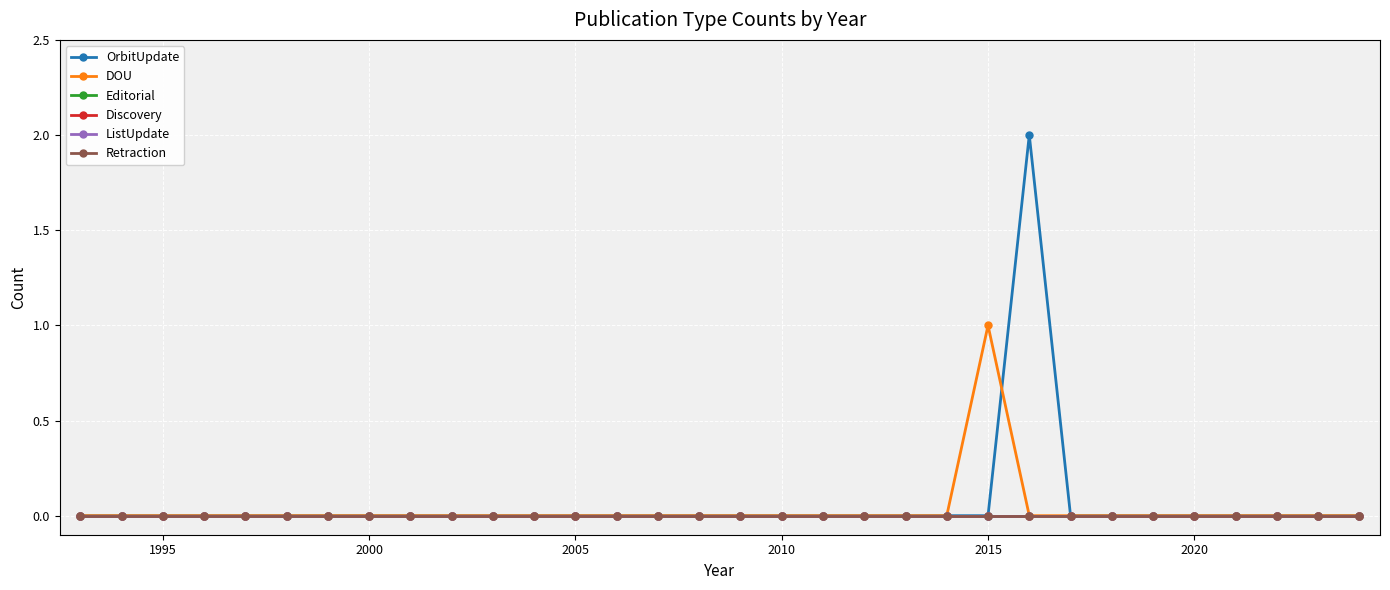

What is the highest value of the DOU series?

1